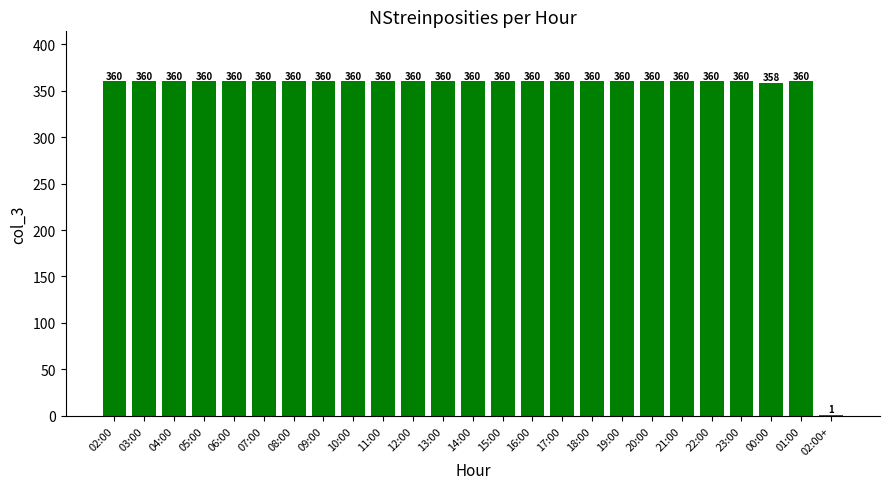

Read the value at 17:00, to the nearest 5.

360